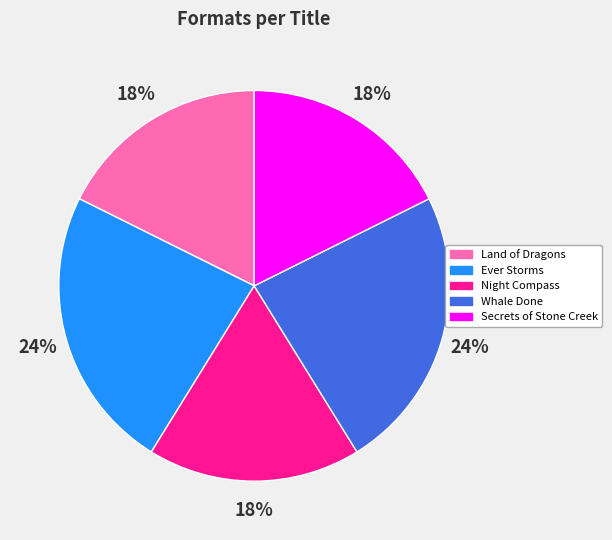

To the nearest percent, what portion does Land of Dragons represent?

18%